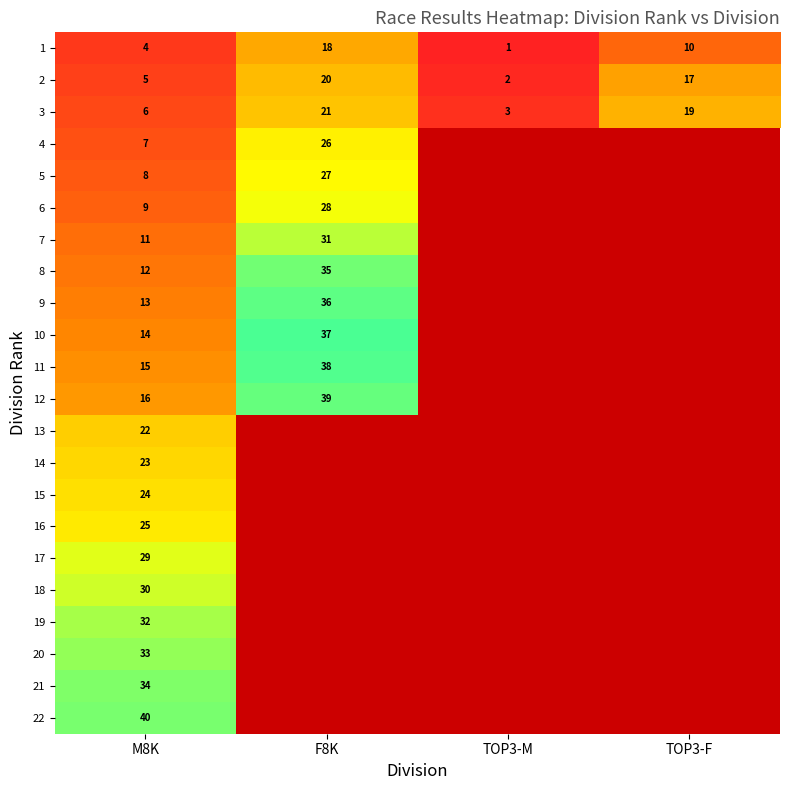

What is the difference between the highest and lowest values at M8K?

36